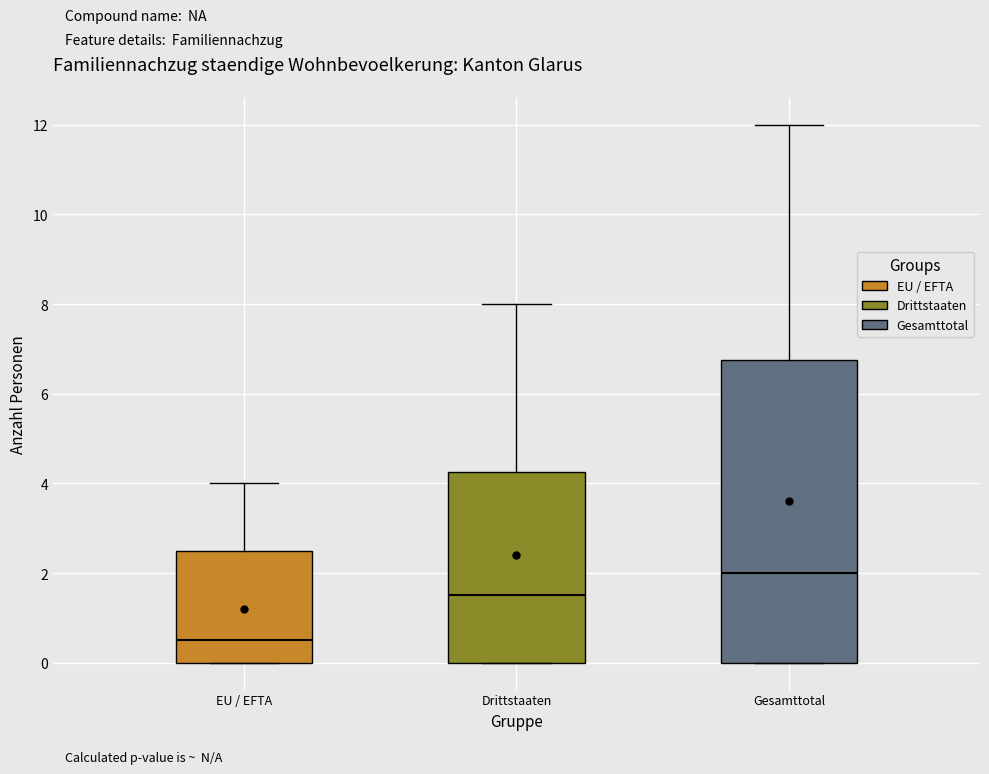

Reading left to right, transcribe this box plot: for each box, give where its median line is, the range the box spans, and where its two whiskers end, as read against the y-axis. The values are not printed on the chart, so give them approximately, as read against the axis.

EU / EFTA: median 0.6, box 0.0 to 2.6, whiskers 0.0 to 4.0
Drittstaaten: median 1.6, box 0.0 to 4.2, whiskers 0.0 to 8.0
Gesamttotal: median 2.0, box 0.0 to 6.8, whiskers 0.0 to 12.0